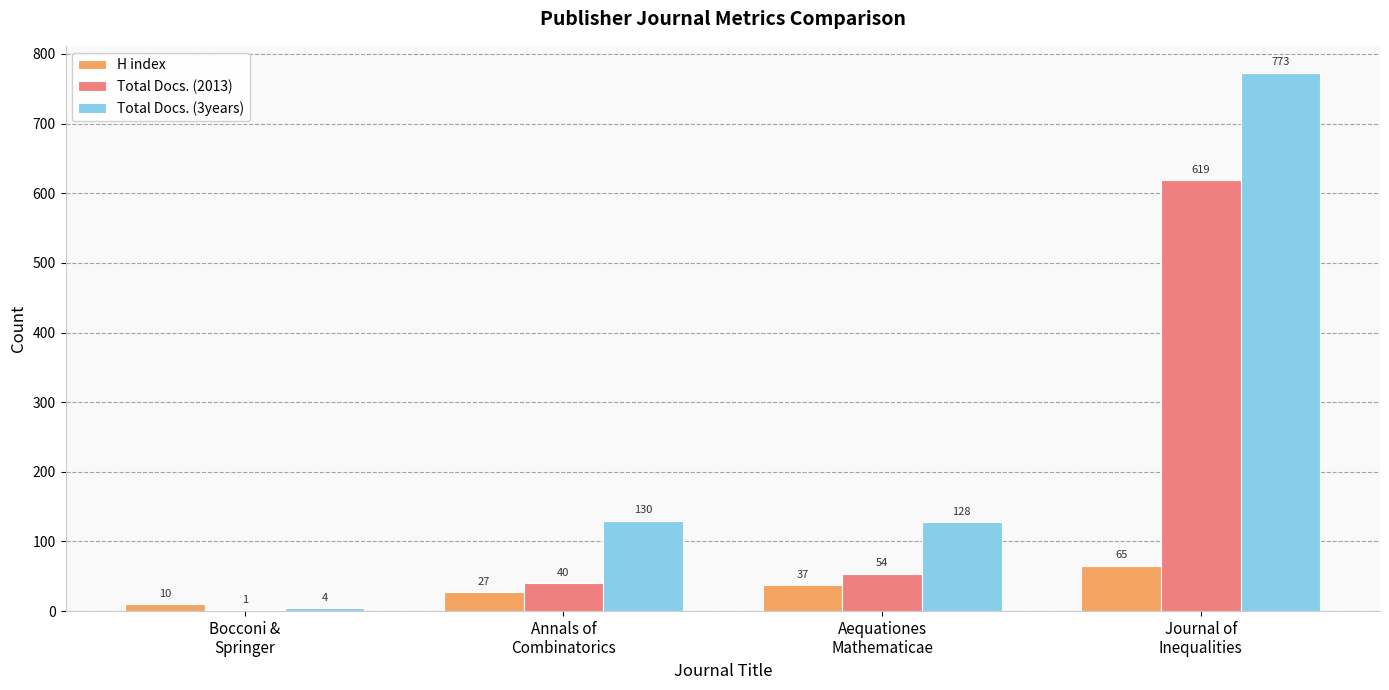

What is the sum of all Total Docs. (3years) values?

1035